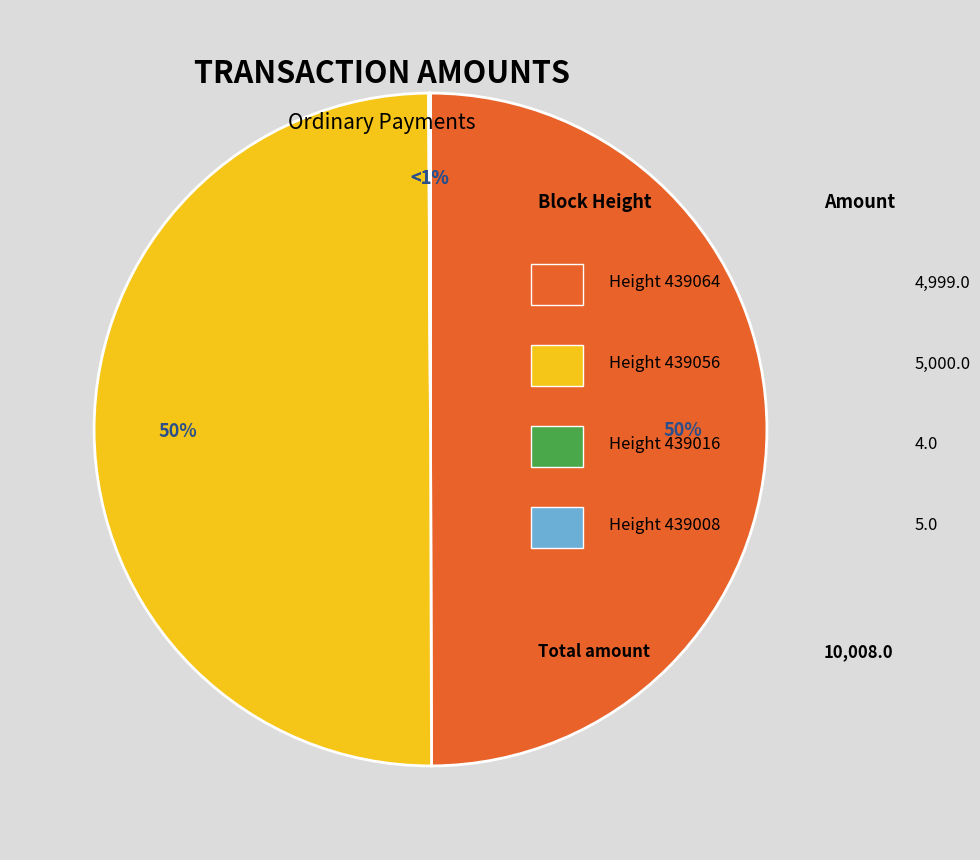

To the nearest percent, what percentage of the pie is 439064?

50%